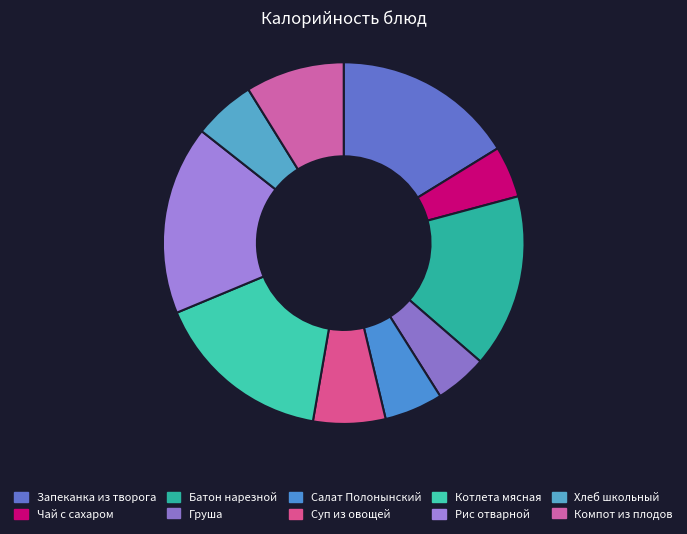

To the nearest percent, what is the difference between the largest and smallest slice percentages?

12%